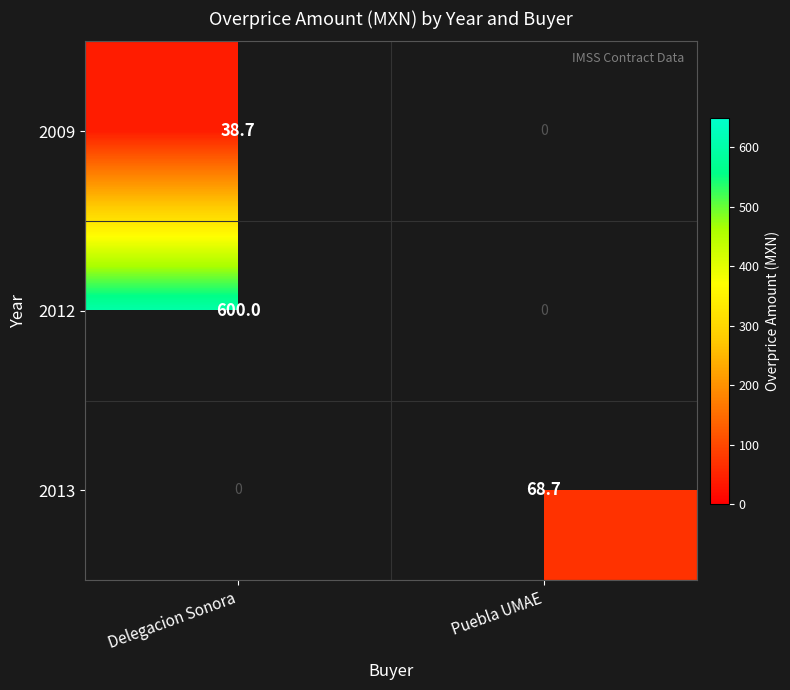

Reading left to right, list all the values displayed in this chart.

2009: 38.7	0.0
2012: 600.0	0.0
2013: 0.0	68.7